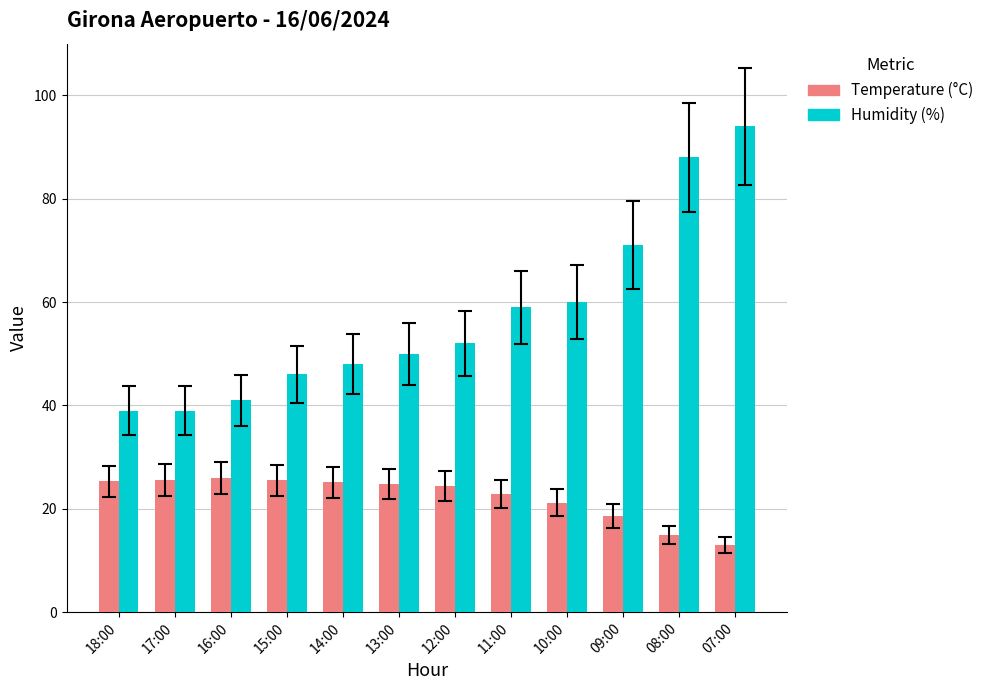

Is it true that Humidity (%) equals 59.0 at 11:00?

True